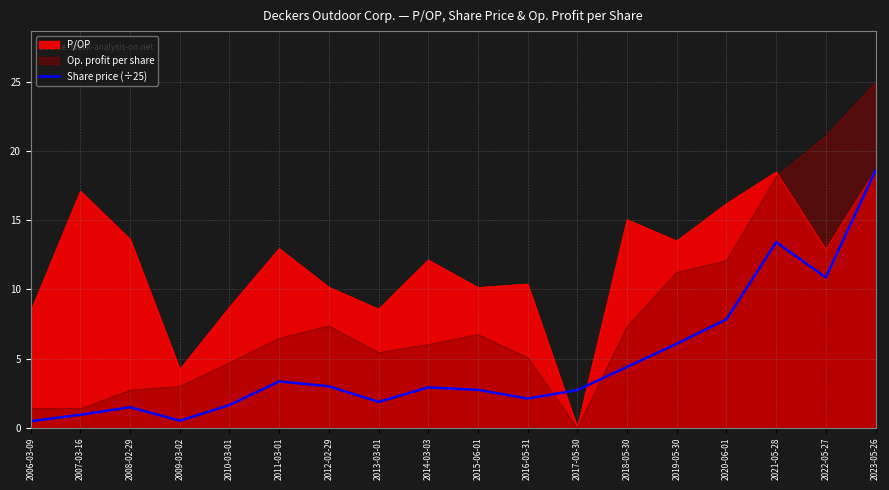

At which category does the chart reach its peak across all series?

2023-05-26